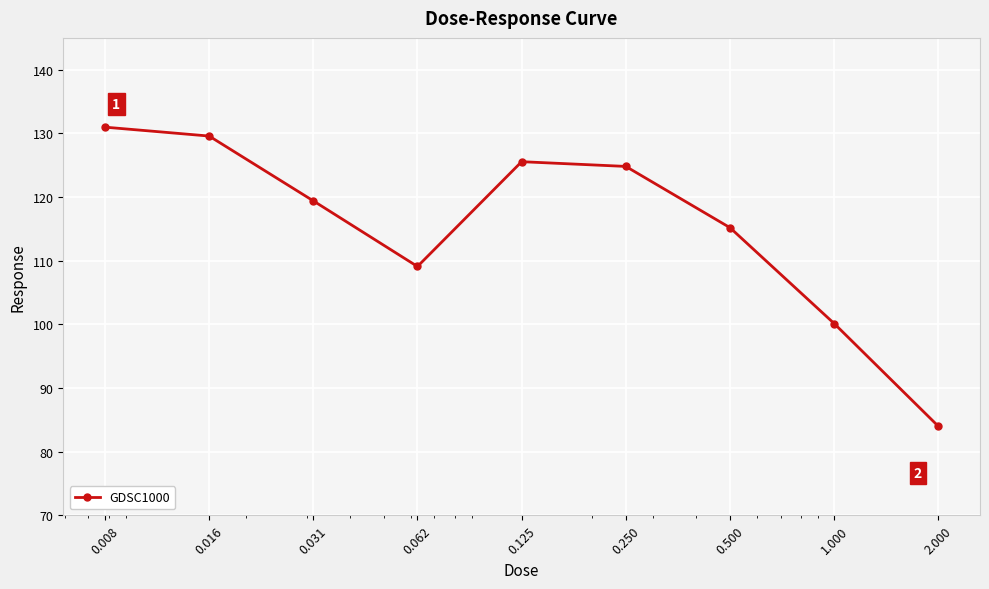

Reading left to right, what are all the values shown in this chart?

131.0	129.6	119.4	109.1	125.6	124.8	115.2	100.1	84.0